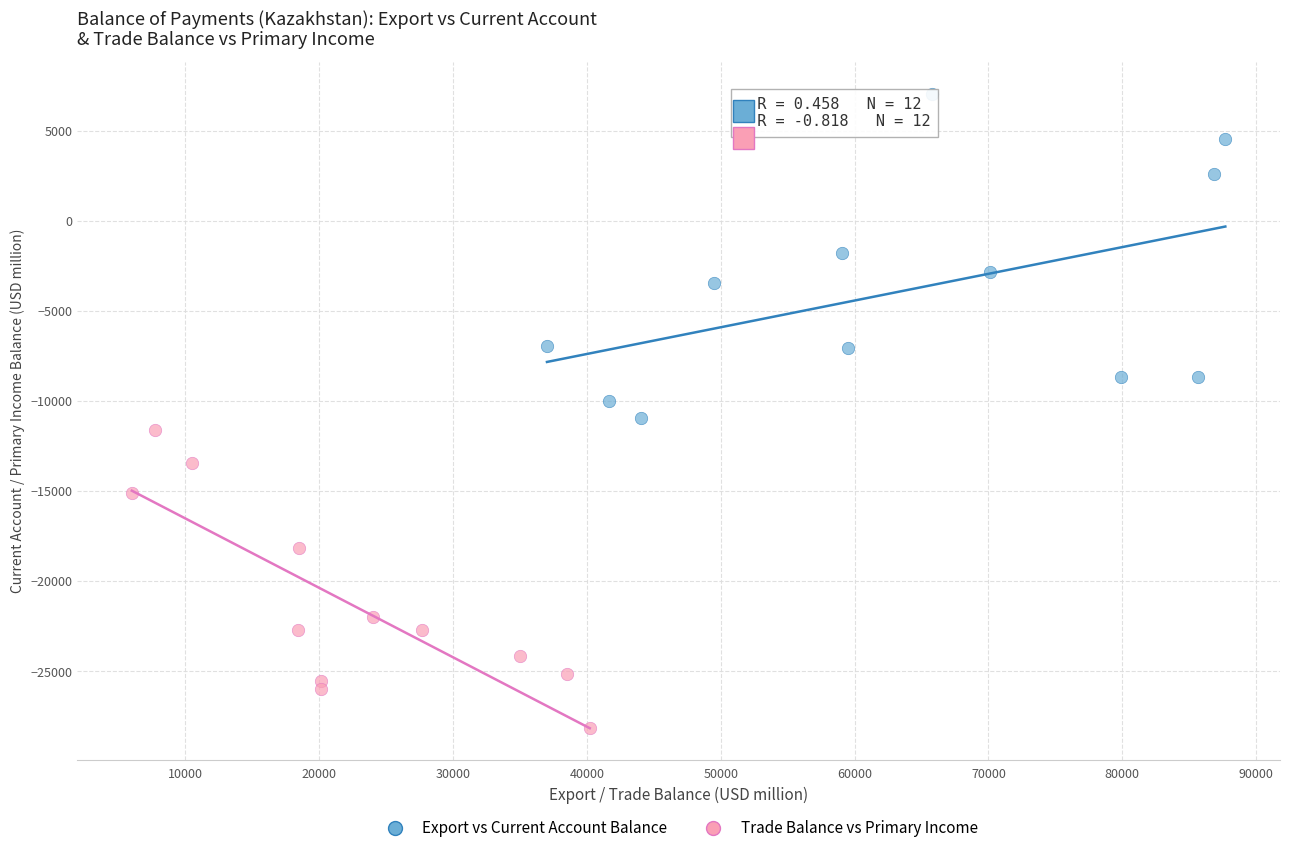

What are all the series names shown in the legend?

Export vs Current Account Balance, Trade Balance vs Primary Income